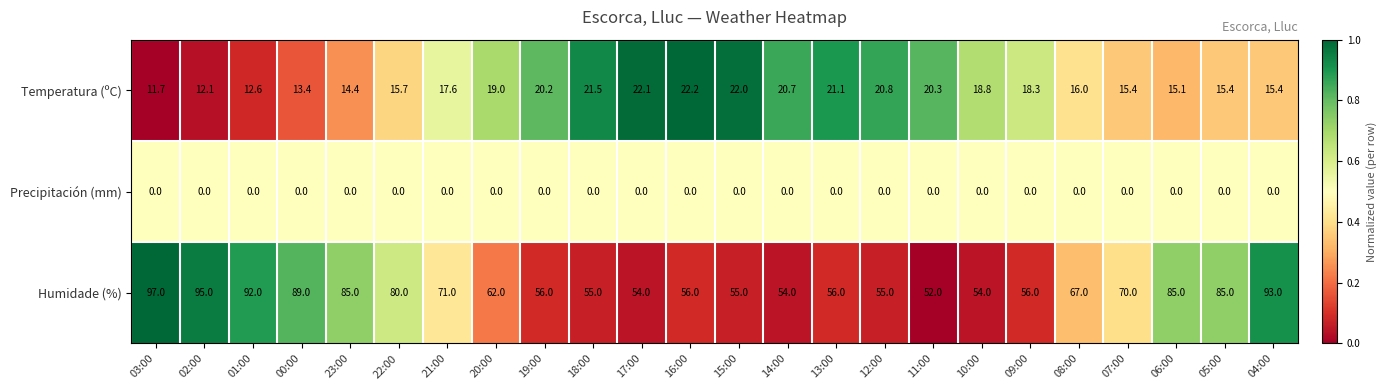

Which series changed the most between 20:00 and 09:00?

Humidade (%)